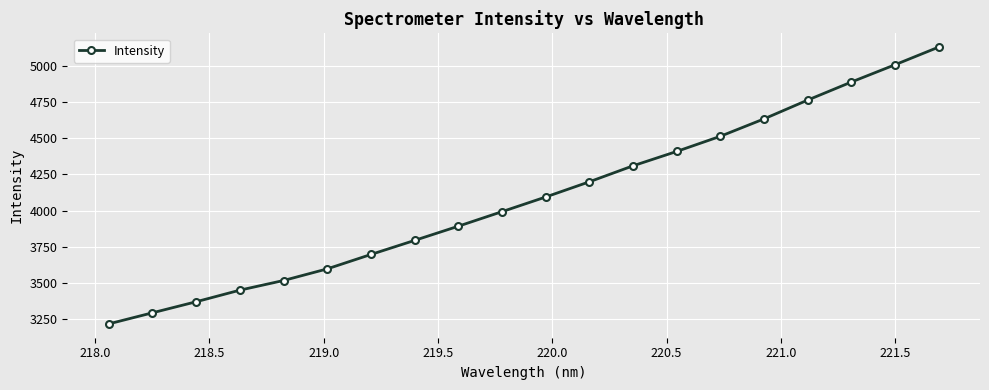

How many lines are shown in the chart?

1